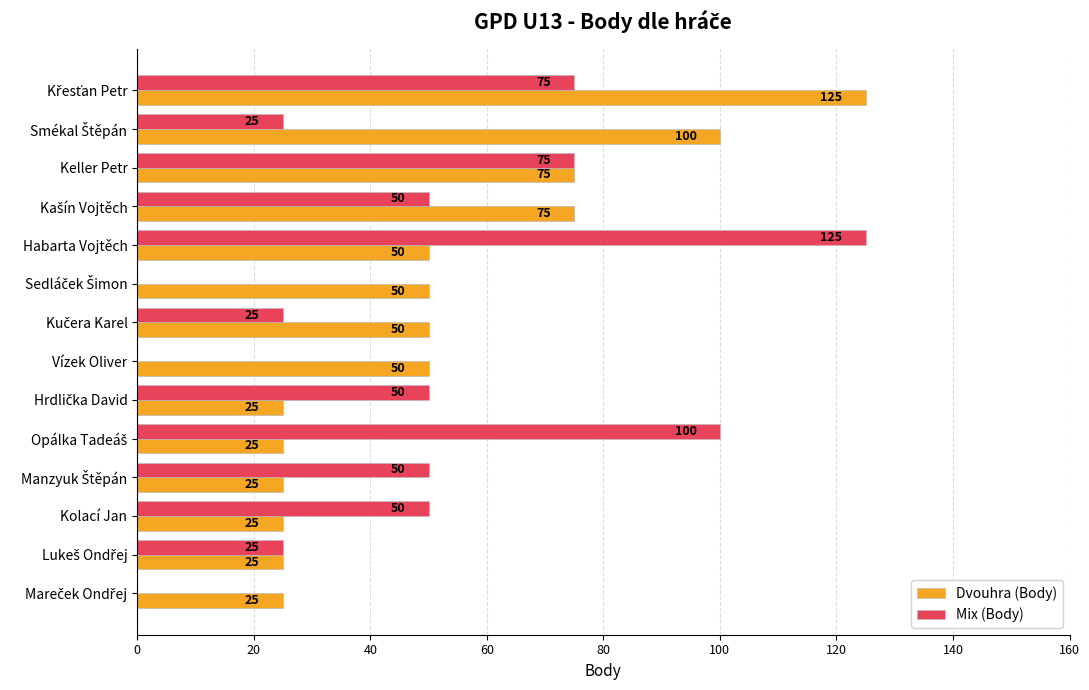

The value of Mix (Body) at Kolací Jan is 50. True or false?

True